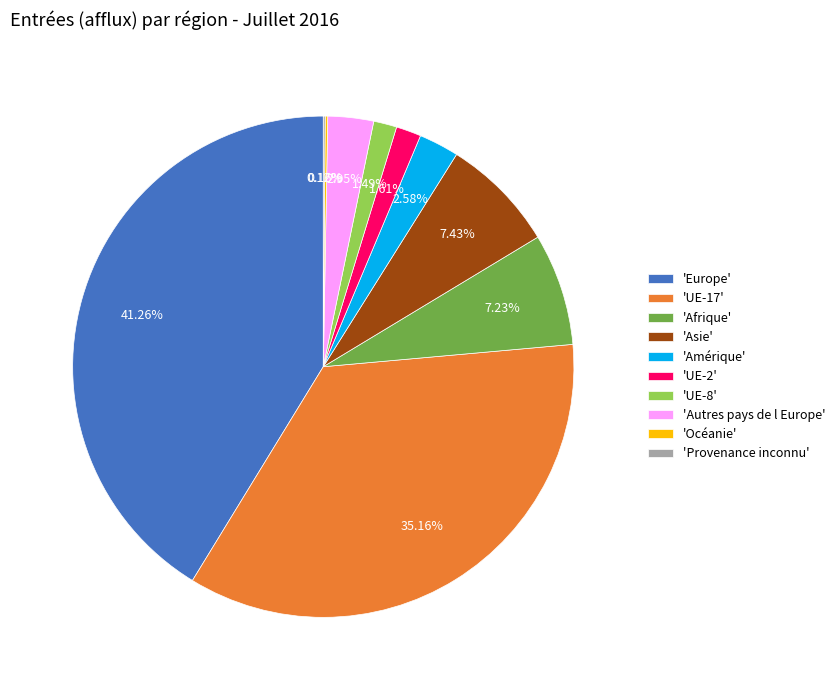

Does any single category account for the majority?

No